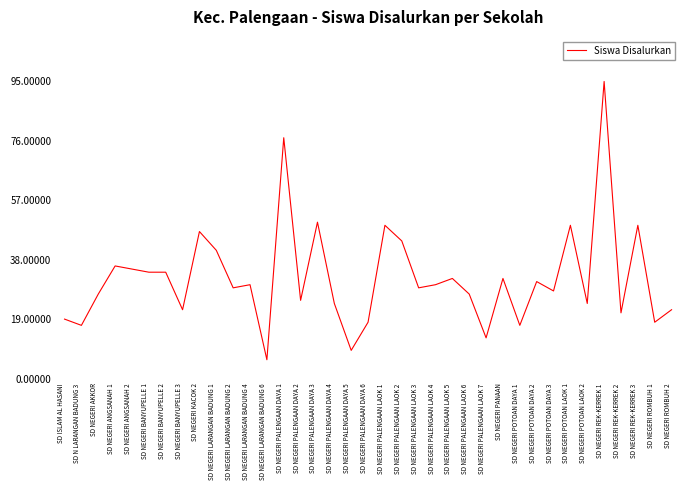

What is the sum of all values?

1190